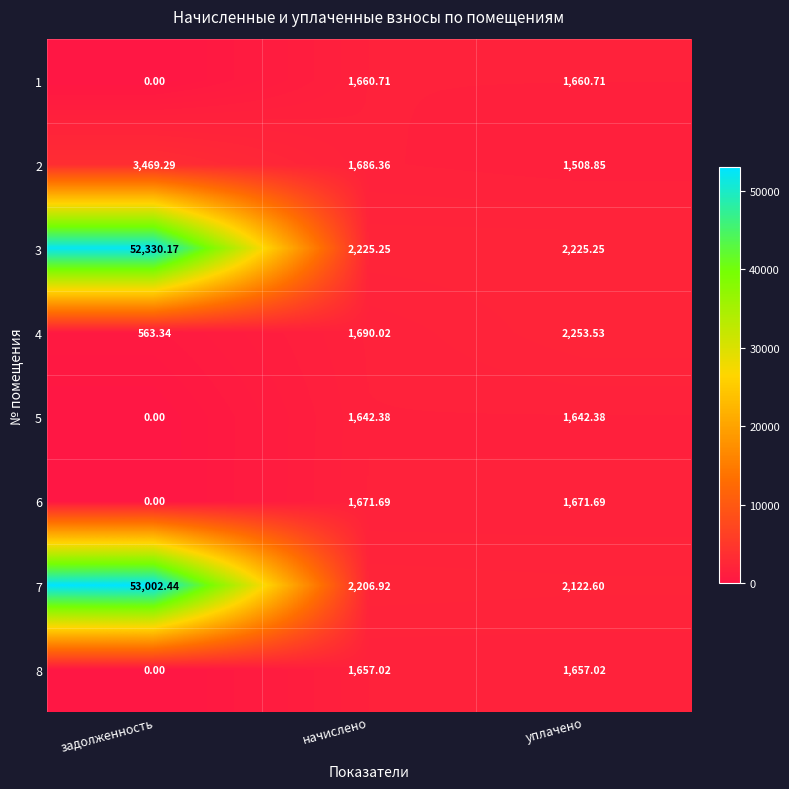

How many distinct data groups are displayed?

8